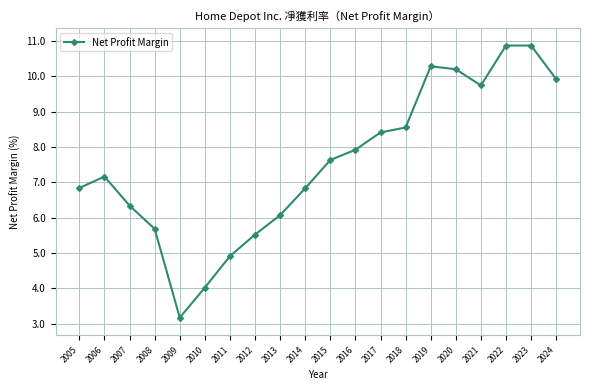

Reading left to right, transcribe all the data shown in this chart.

2005=0.1	2006=0.1	2007=0.1	2008=0.1	2009=0.0	2010=0.0	2011=0.0	2012=0.1	2013=0.1	2014=0.1	2015=0.1	2016=0.1	2017=0.1	2018=0.1	2019=0.1	2020=0.1	2021=0.1	2022=0.1	2023=0.1	2024=0.1